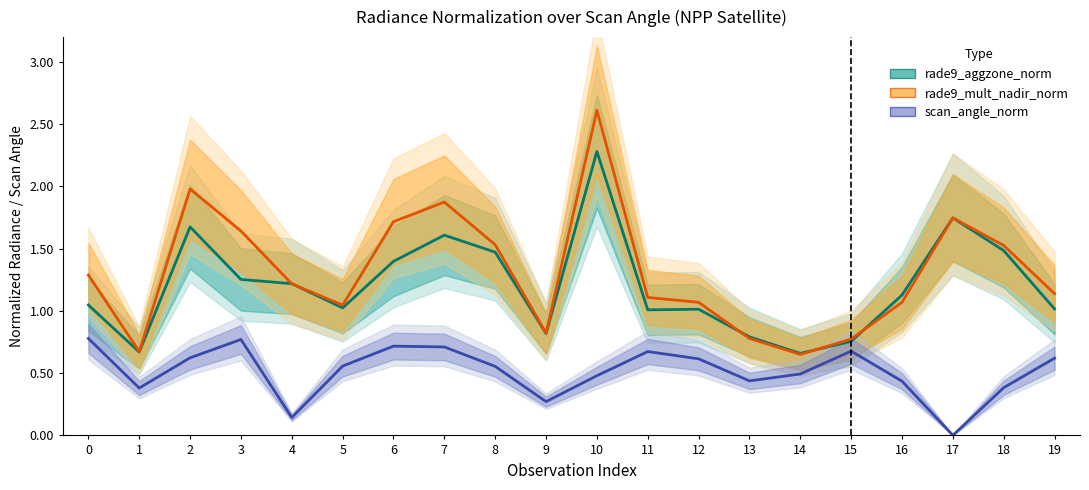

How many data points does each series have?

20